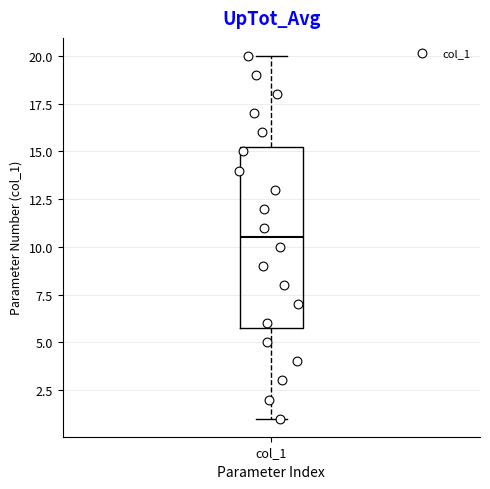

Where is the upper edge of the box for col_1 on the y-axis? The values are not printed on the chart, so give them approximately, as read against the axis.

15.5